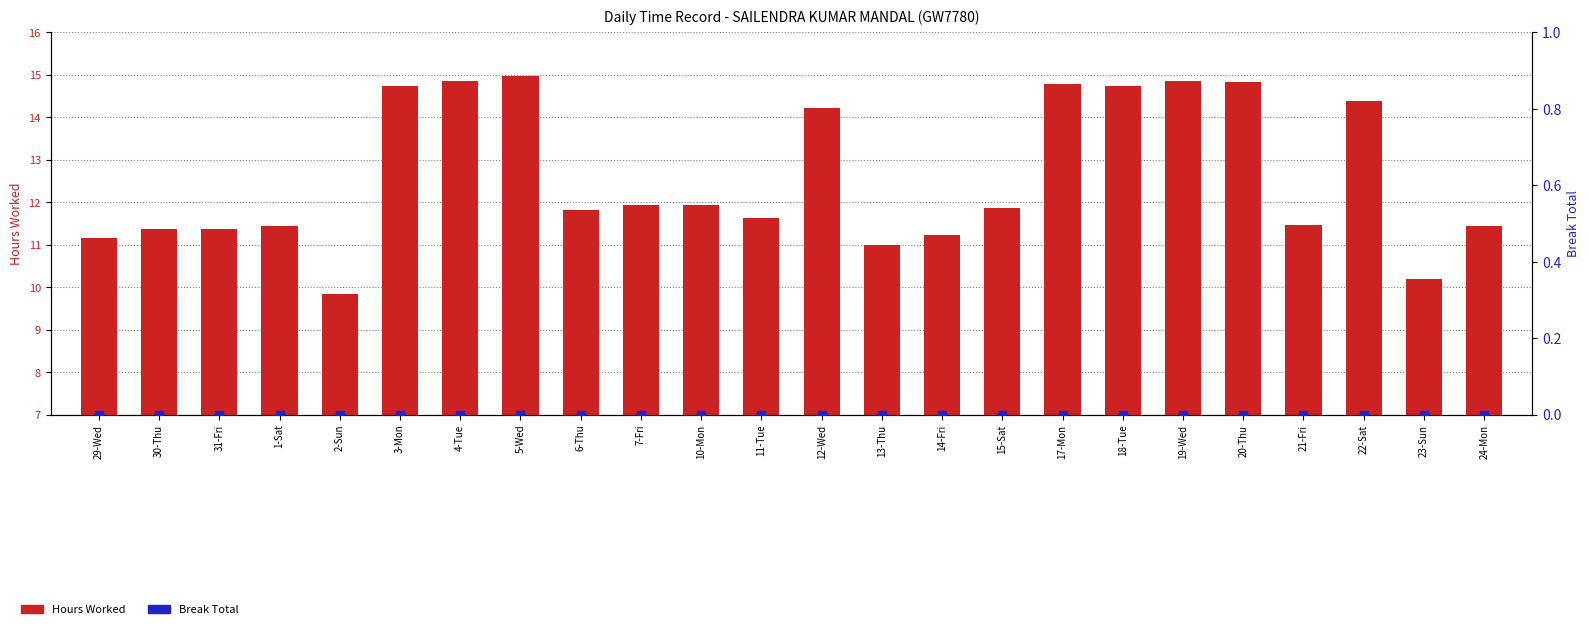

Which series contains the lowest Y value?

Break Total